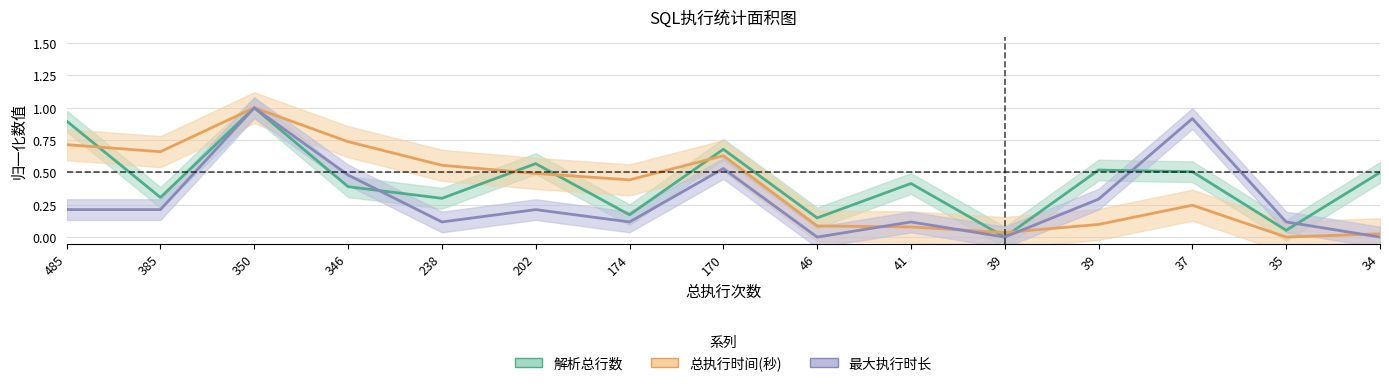

What is the difference between the maximum and minimum values in the 最大执行时长 series?

1.0